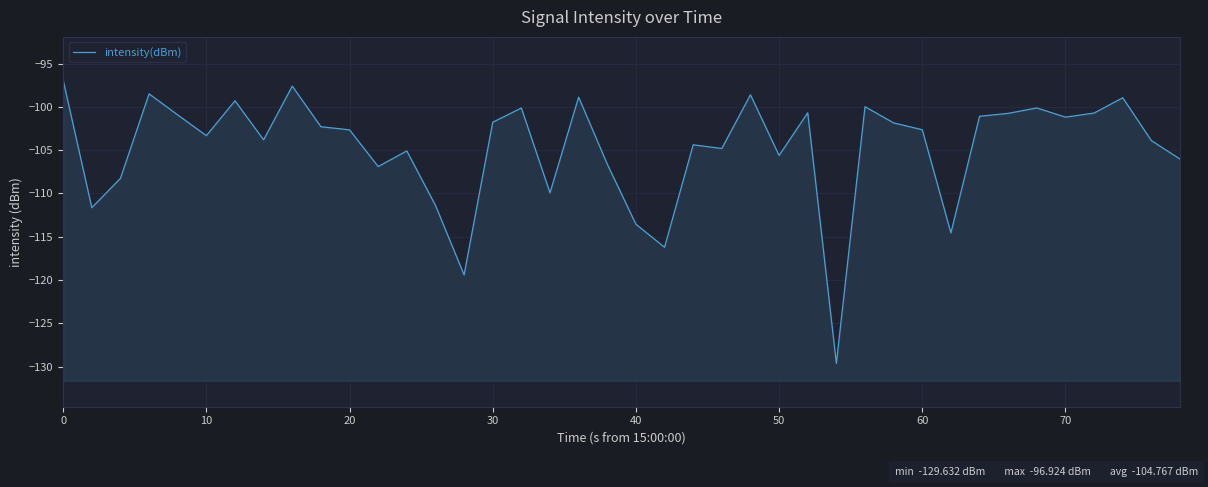

What is the greatest value displayed?

-96.9